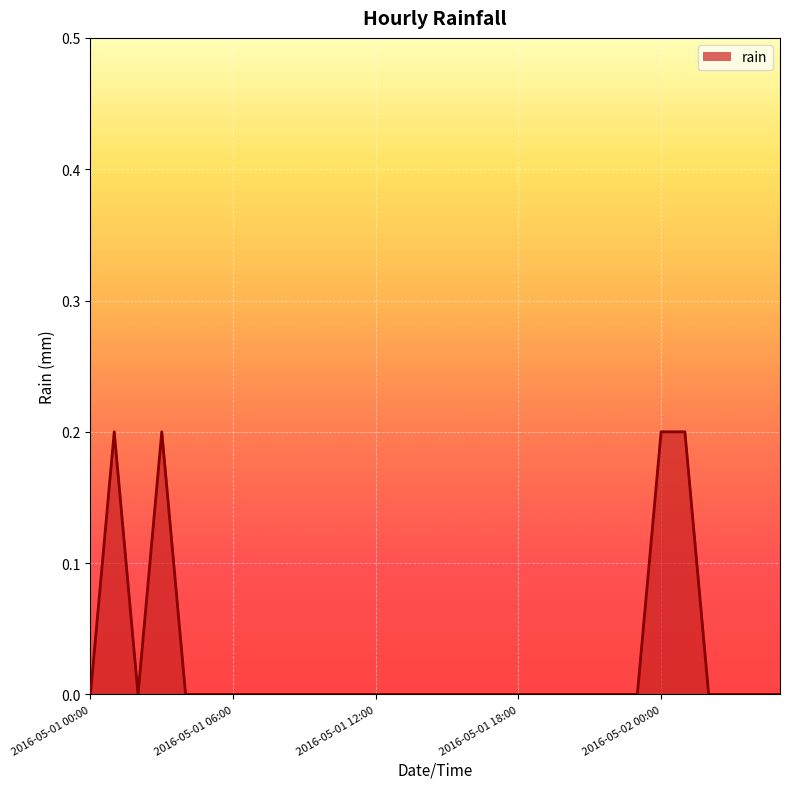

How many lines are shown in the chart?

1